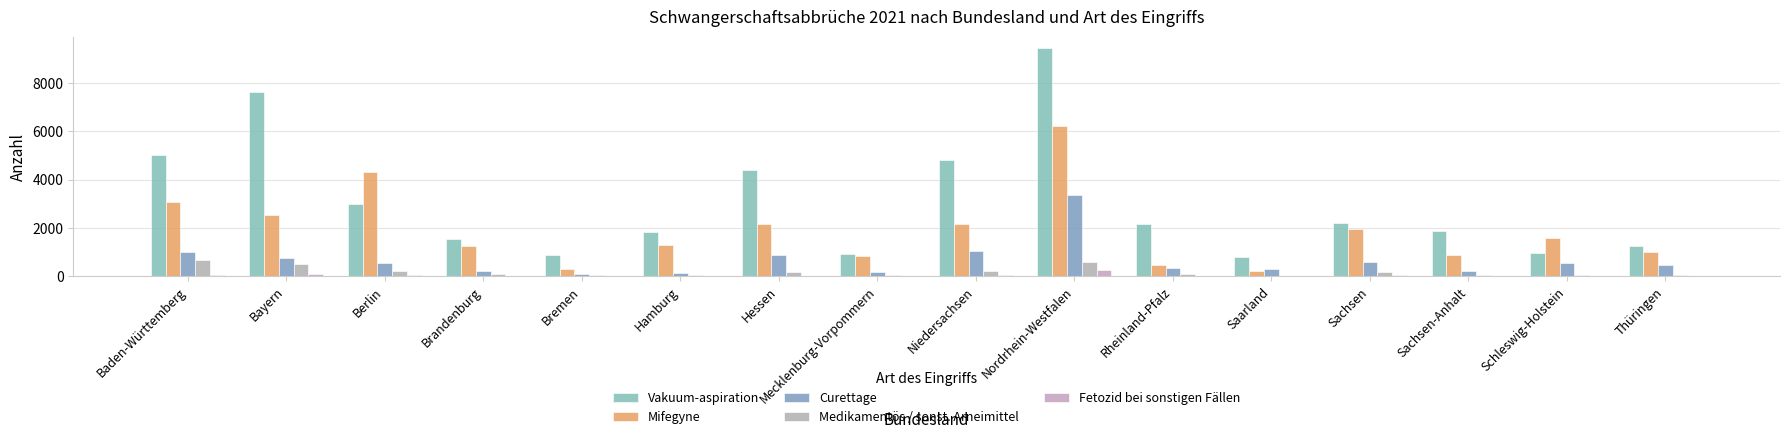

What is the difference between the highest and lowest values at Hessen?

4363